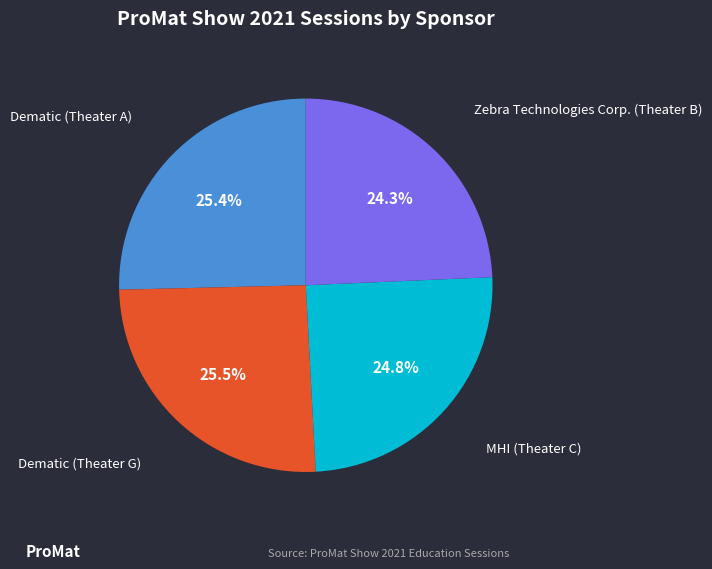

Between Zebra Technologies Corp. (Theater B) and MHI (Theater C), which is larger?

MHI (Theater C)